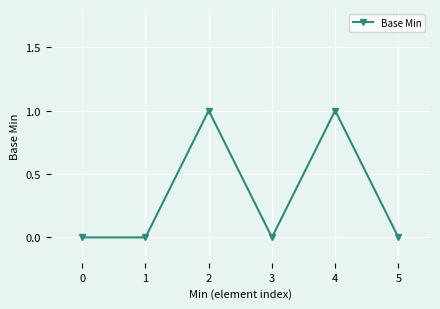

The value at 1 is 1. True or false?

False